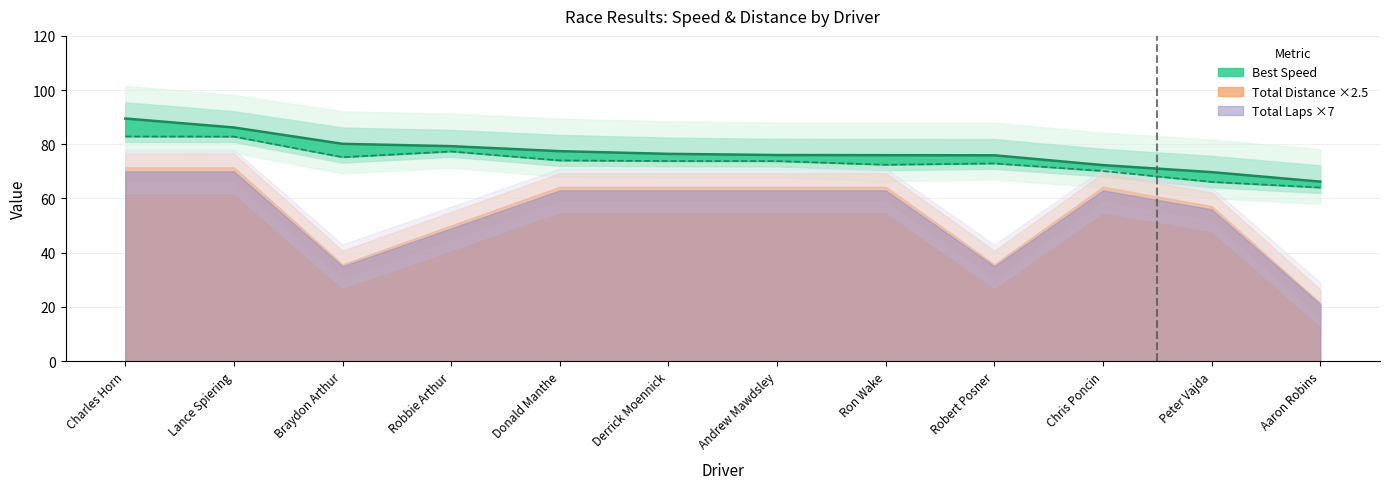

What is the label of the 3rd point from the left?

Braydon Arthur